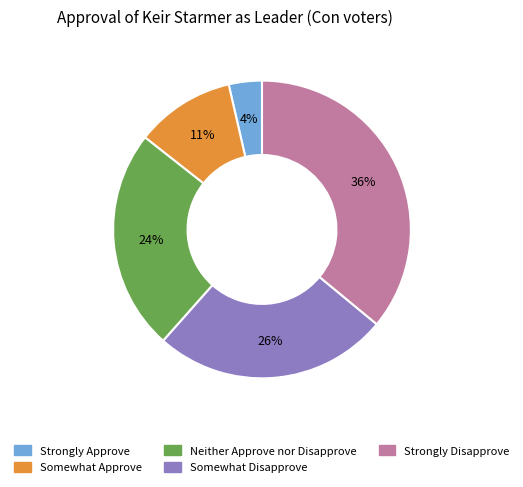

To the nearest percent, what percentage of the pie is Strongly Approve?

4%